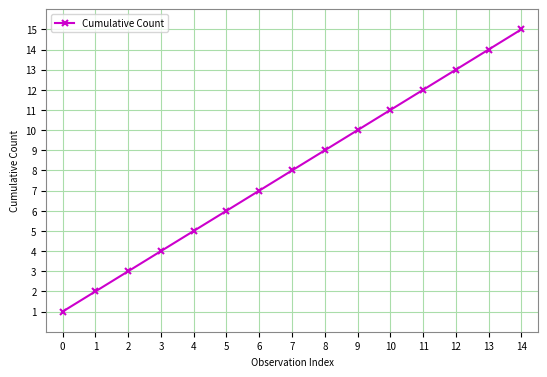

Reading left to right, what are all the values shown in this chart?

0=1	1=2	2=3	3=4	4=5	5=6	6=7	7=8	8=9	9=10	10=11	11=12	12=13	13=14	14=15